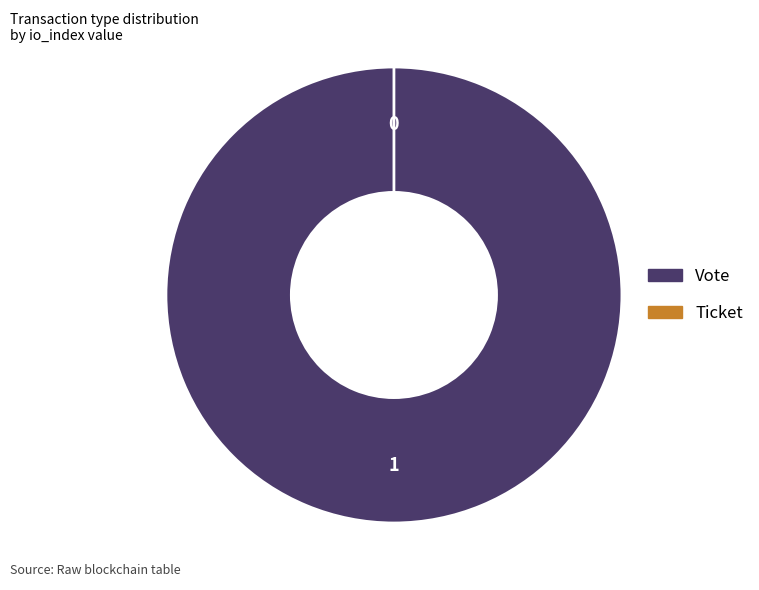

Which category accounts for the majority?

Vote